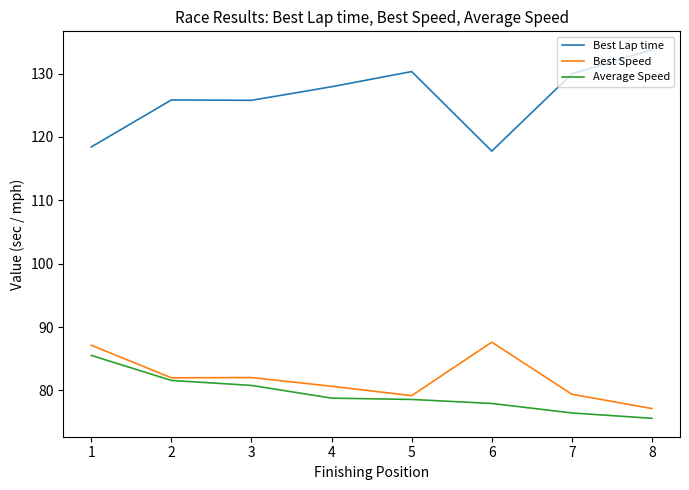

What is the total value across all series at 5?

288.1